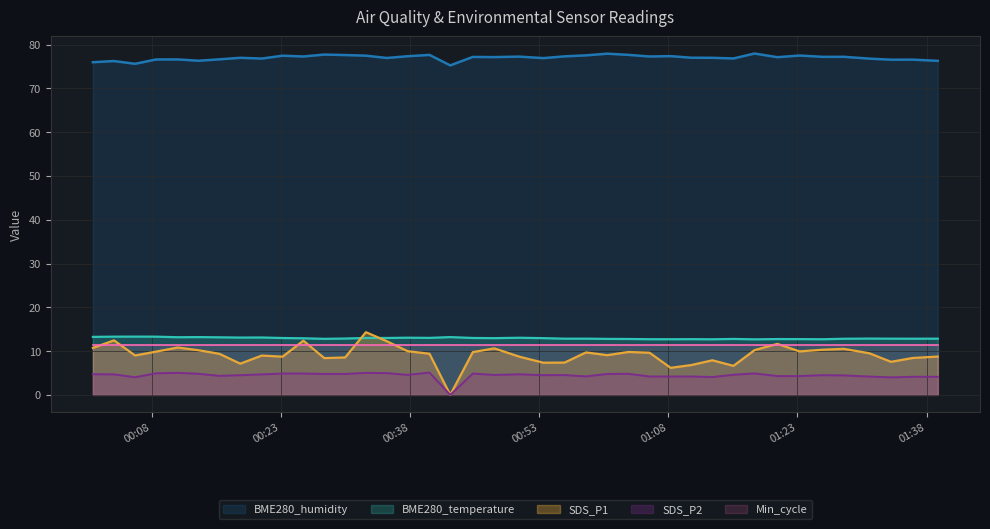

Which series has the largest total across all categories?

BME280_humidity